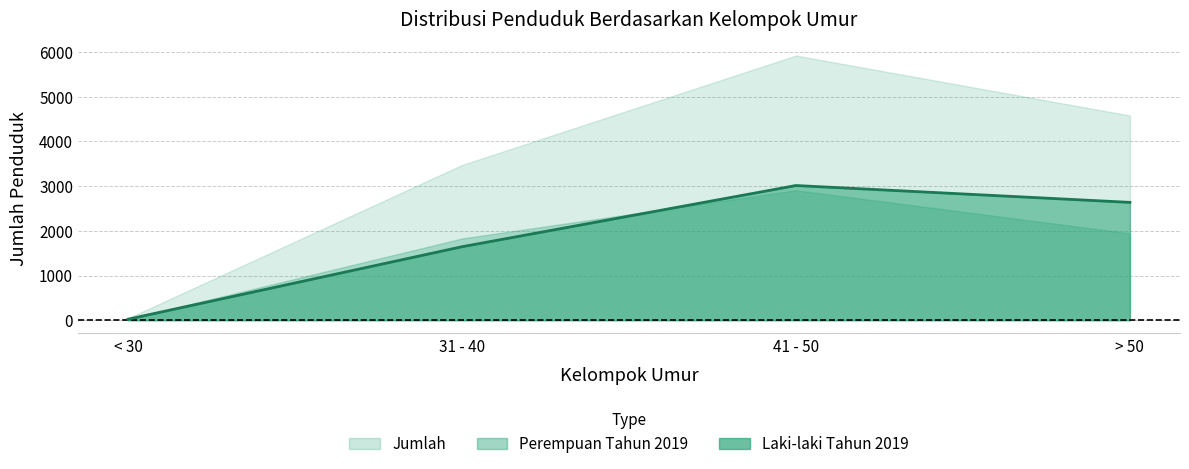

What is the average value of the Laki-laki Tahun 2019 series?

1829